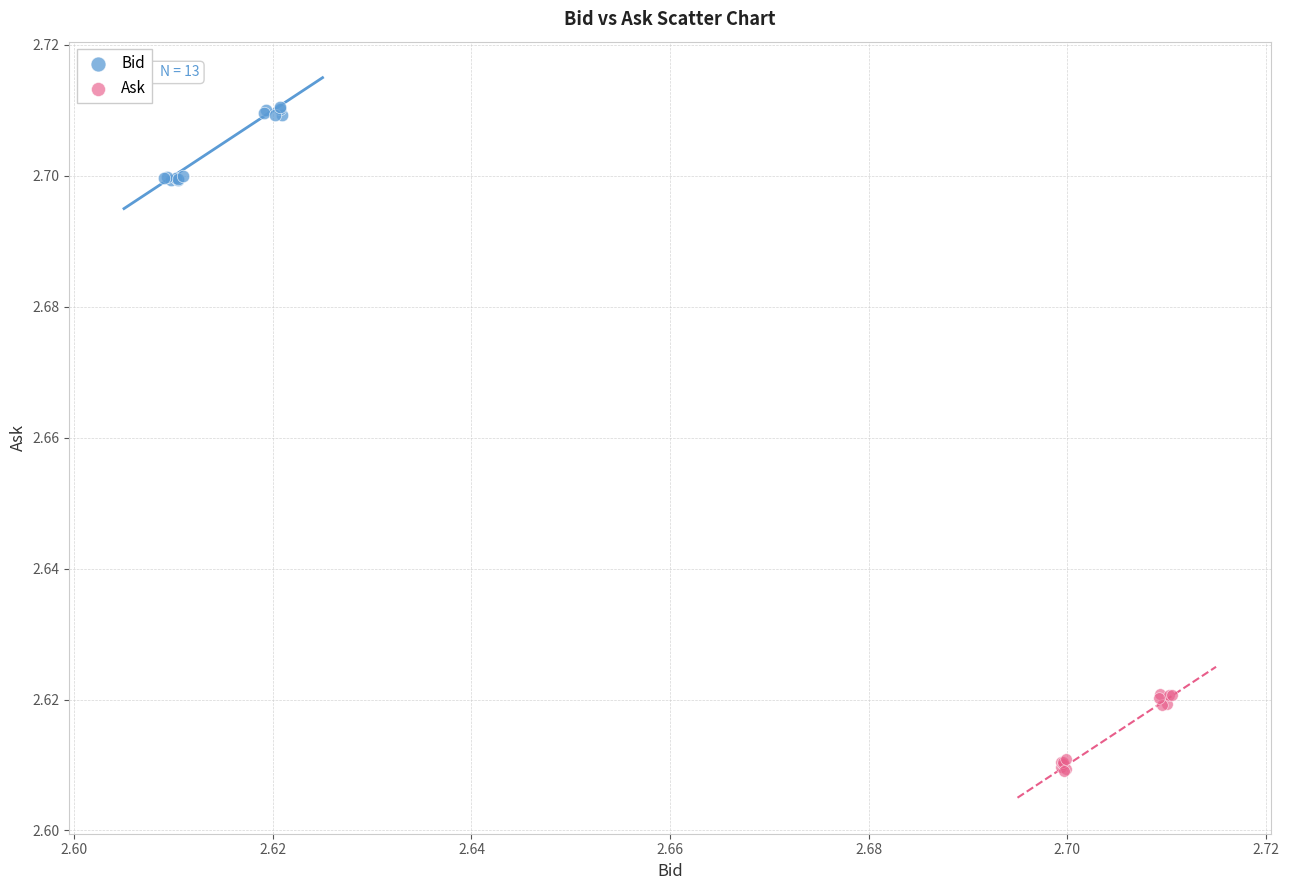

Which series contains the lowest Y value?

Ask